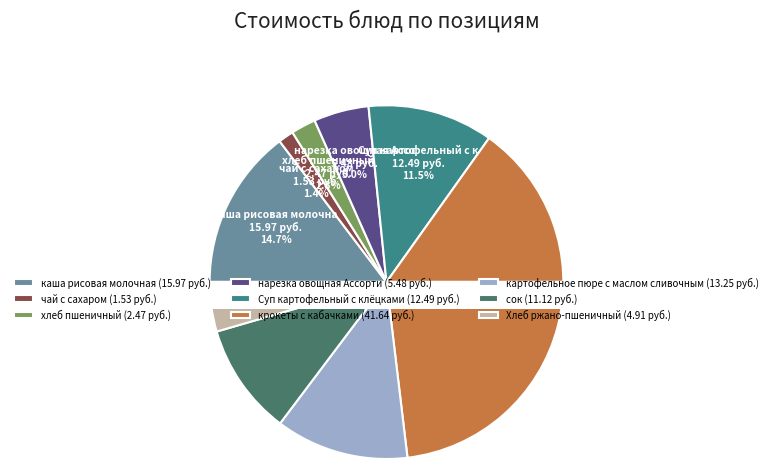

Approximately how many times larger is the value at каша рисовая молочная compared to картофельное пюре с маслом сливочным?

1.2